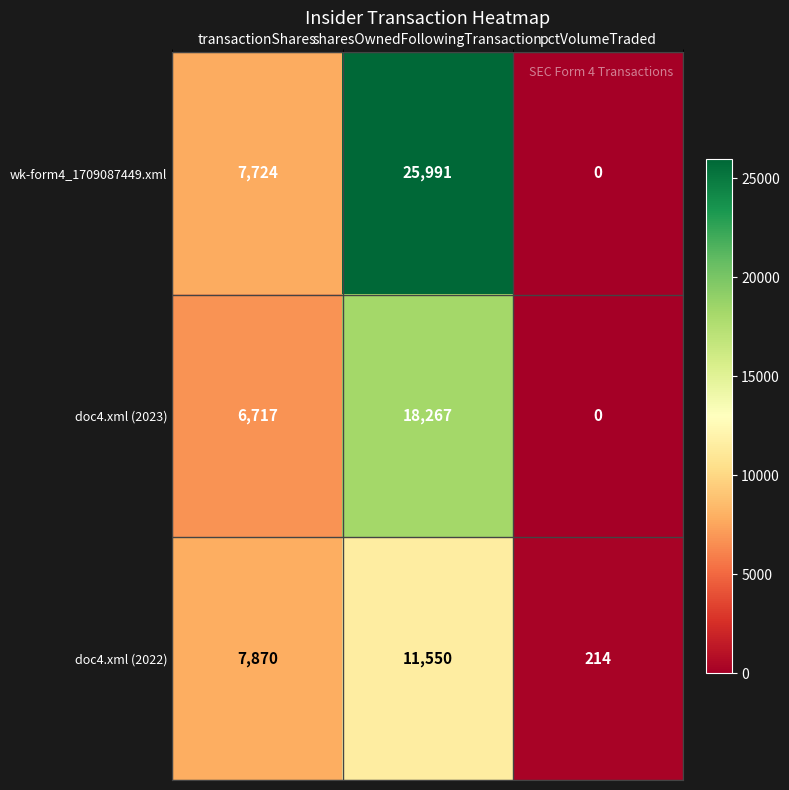

What is the approximate value of doc4.xml (2023) at transactionShares, to the nearest 50?

6700